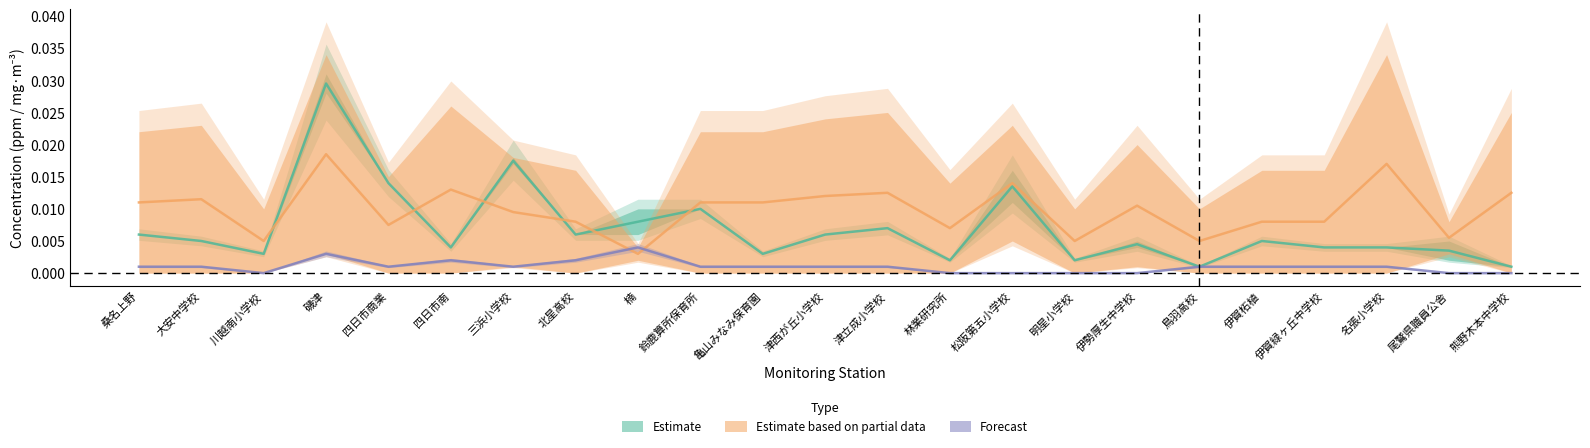

Count the number of data series in this chart.

3